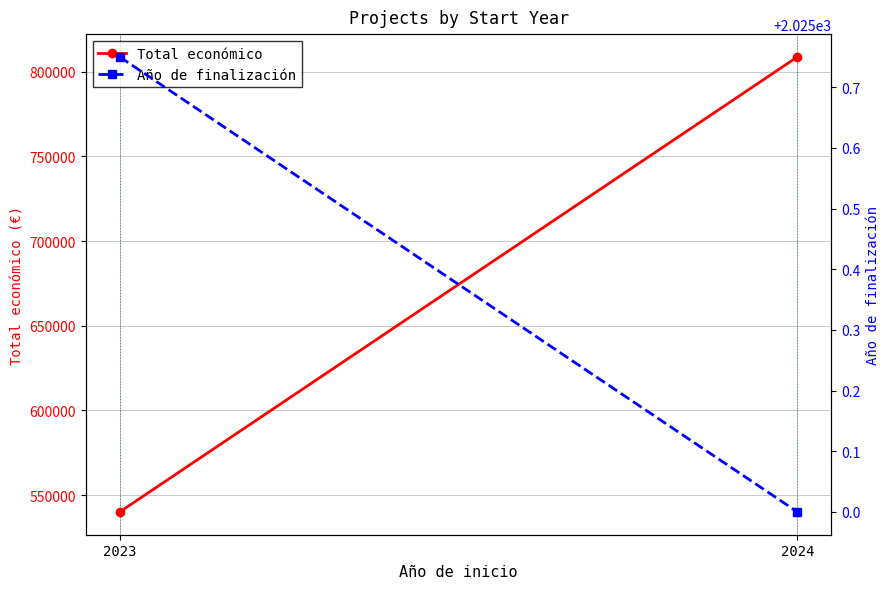

Reading left to right, list all the values displayed in this chart.

Total económico: 540000.0	808820.0
Año de finalización: 2025.8	2025.0